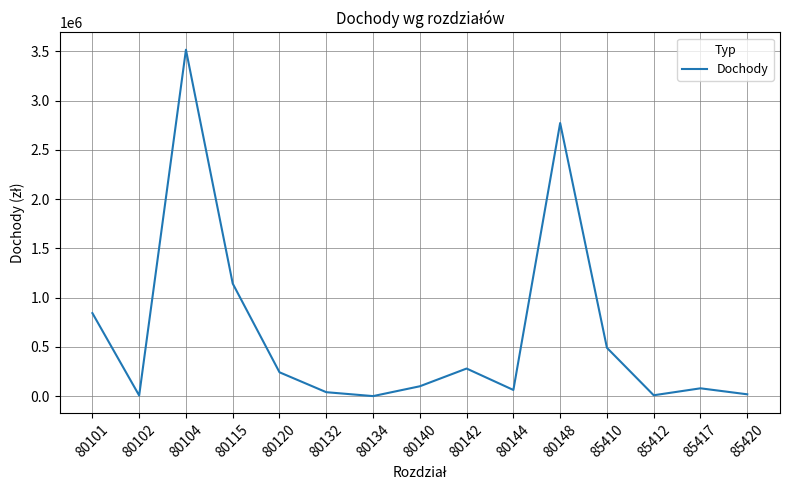

What is the minimum value shown in the chart?

1300.0